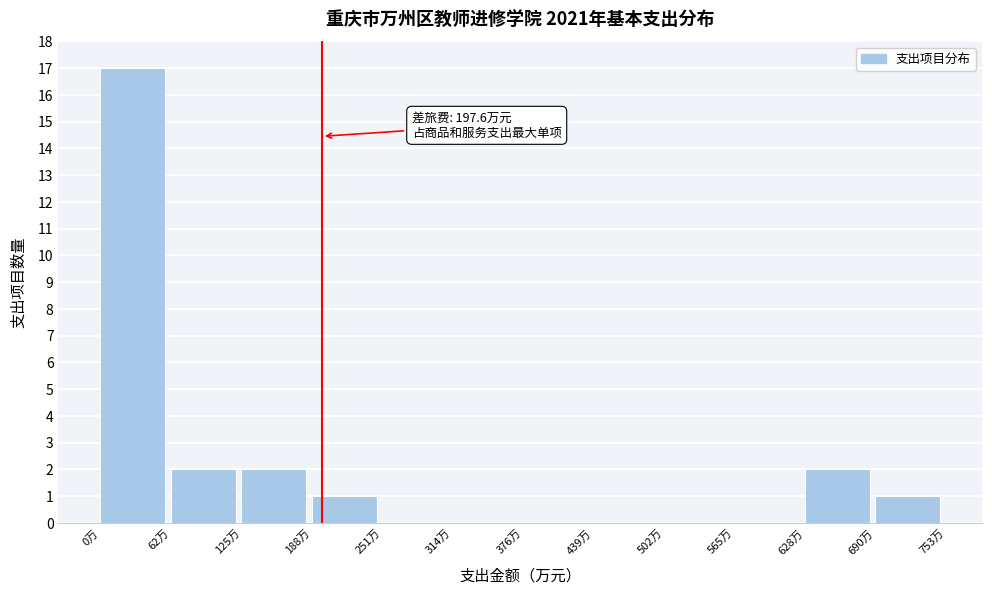

Which range on the x-axis has the tallest bar?

0 to 60